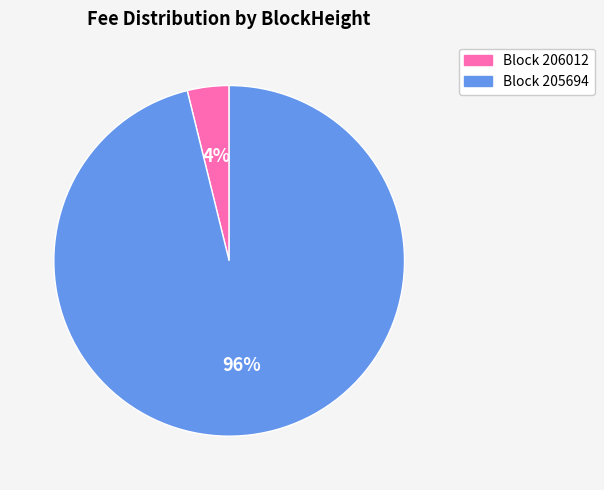

Does any single category account for the majority?

Yes